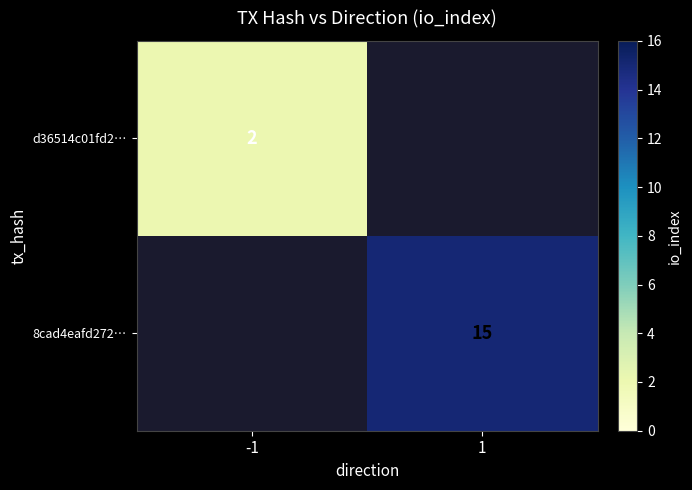

The 8cad4eafd272… series shows 20 at 1. True or false?

False